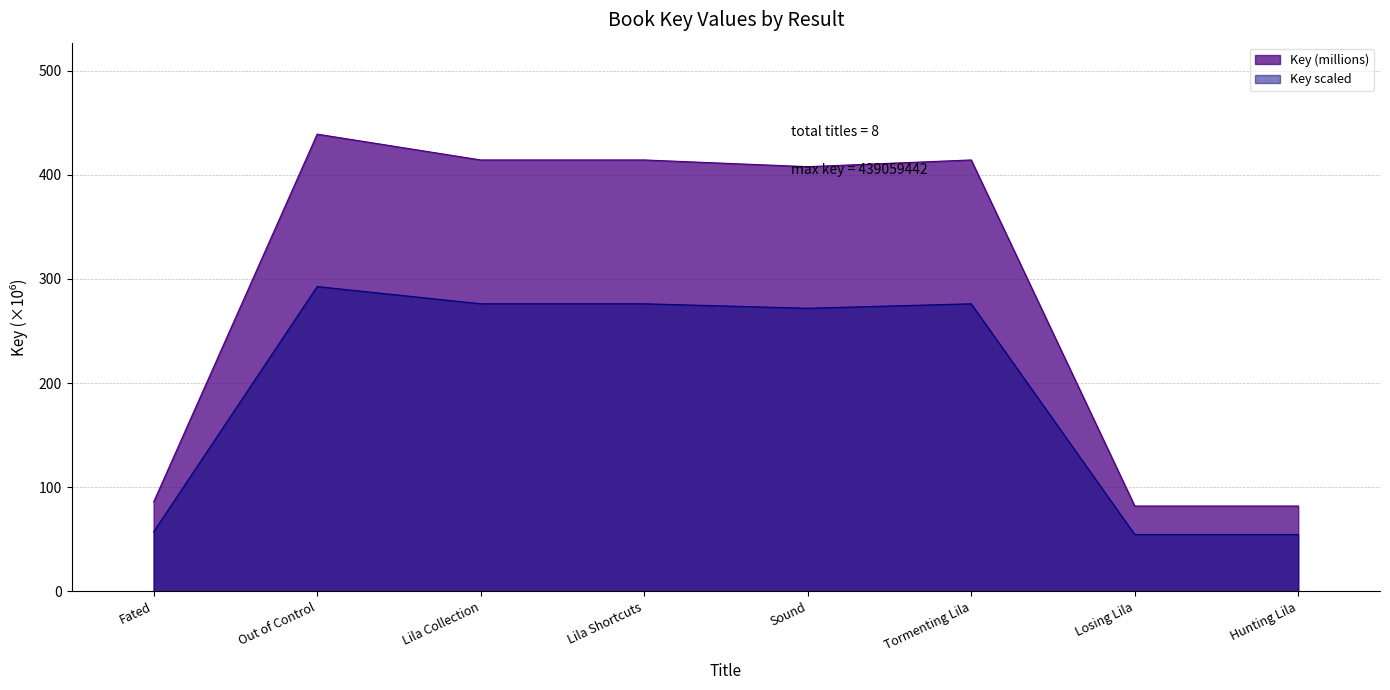

What is the ratio of the value at Hunting Lila to the value at Losing Lila?

1.0